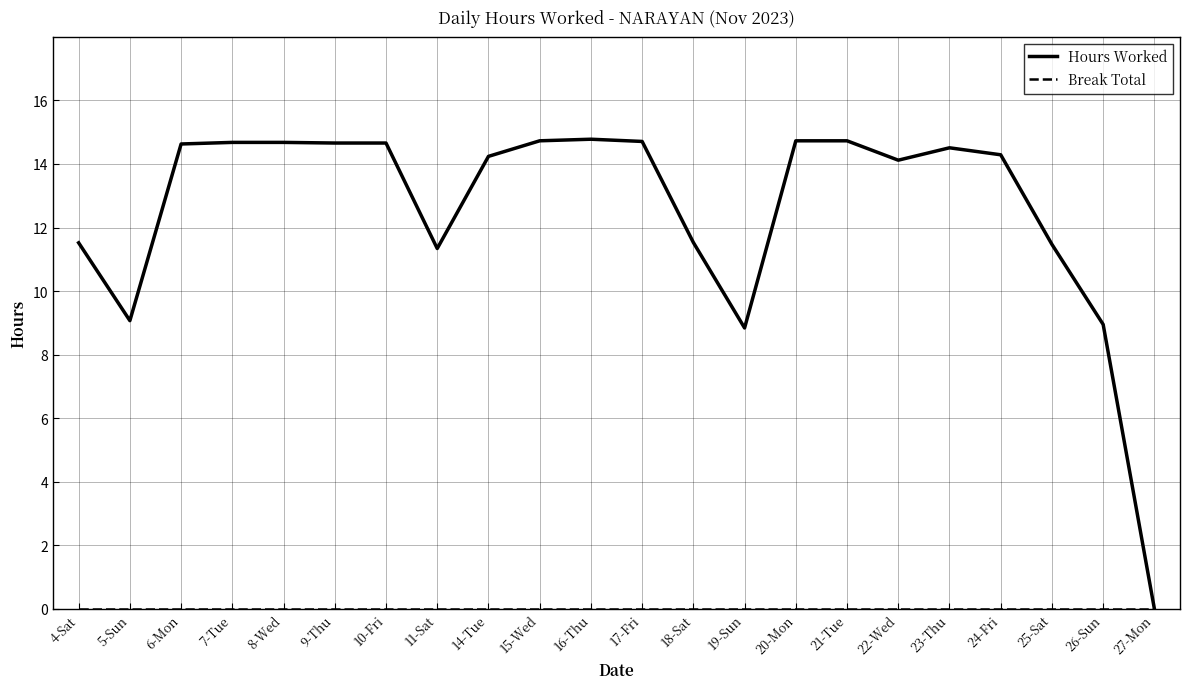

What is the maximum value for Hours Worked?

14.8